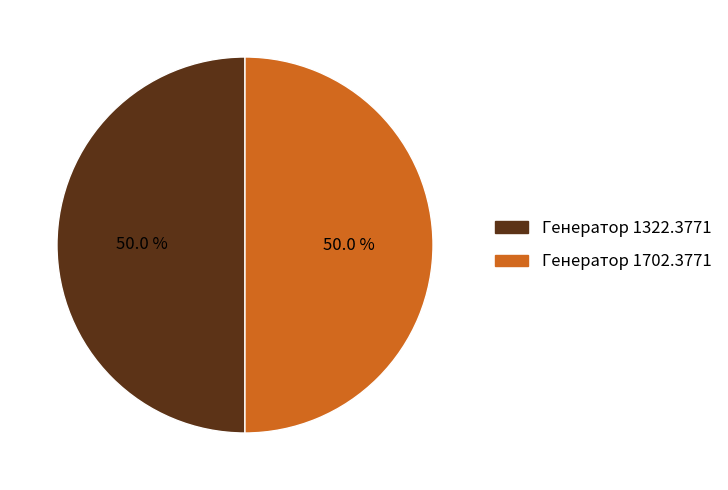

Approximately how many times larger is the value at Генератор 1702.3771 compared to Генератор 1322.3771?

1.0